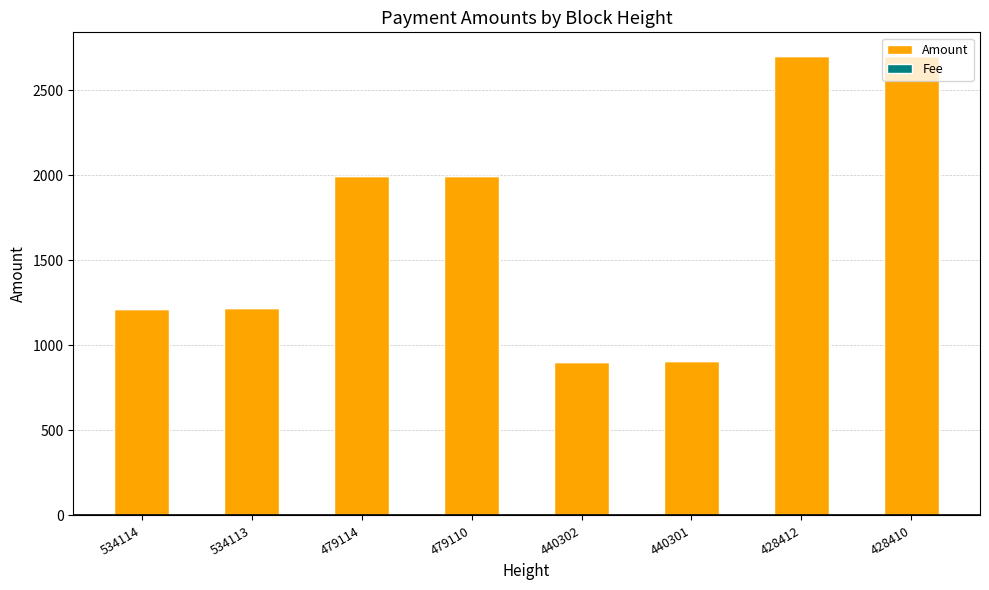

The value of Amount at 440301 is 1431.6. True or false?

False